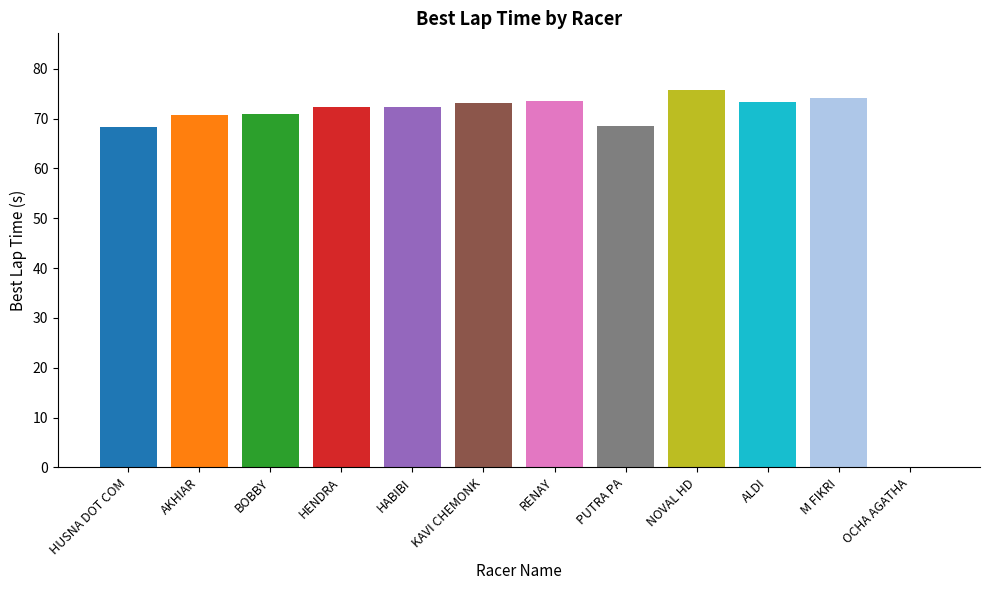

What value does the data have at M FIKRI?

74.2